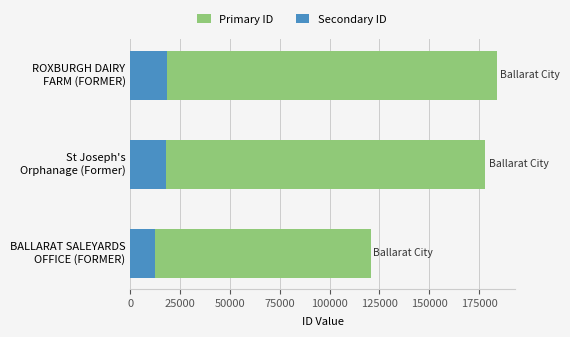

At how many categories does at least one series exceed 26879?

3